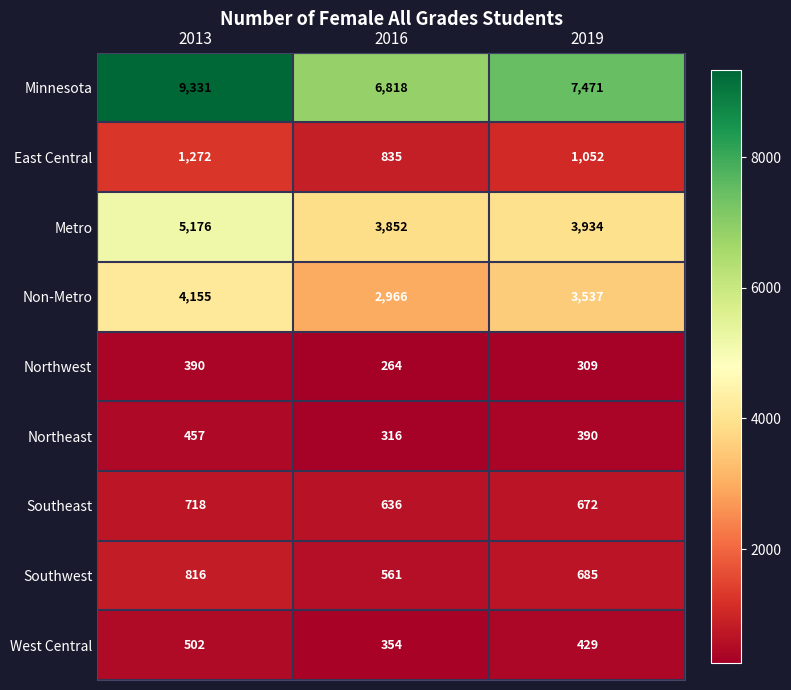

How many Northwest values are between 264 and 390?

3